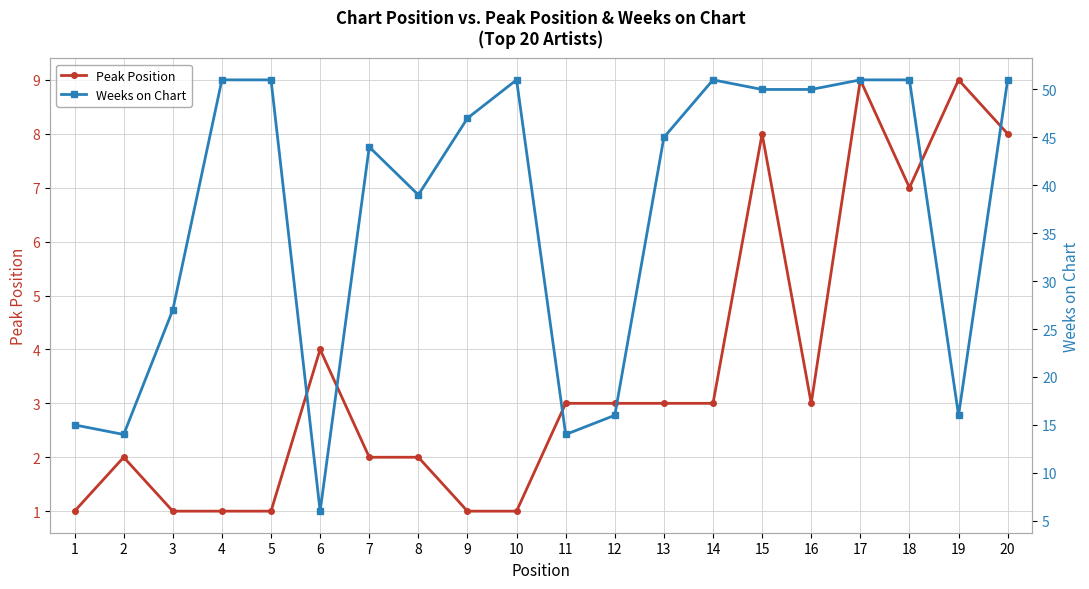

Reading right to left, extract all data points from this chart.

Peak Position: 8	9	7	9	3	8	3	3	3	3	1	1	2	2	4	1	1	1	2	1
Weeks on Chart: 51	16	51	51	50	50	51	45	16	14	51	47	39	44	6	51	51	27	14	15